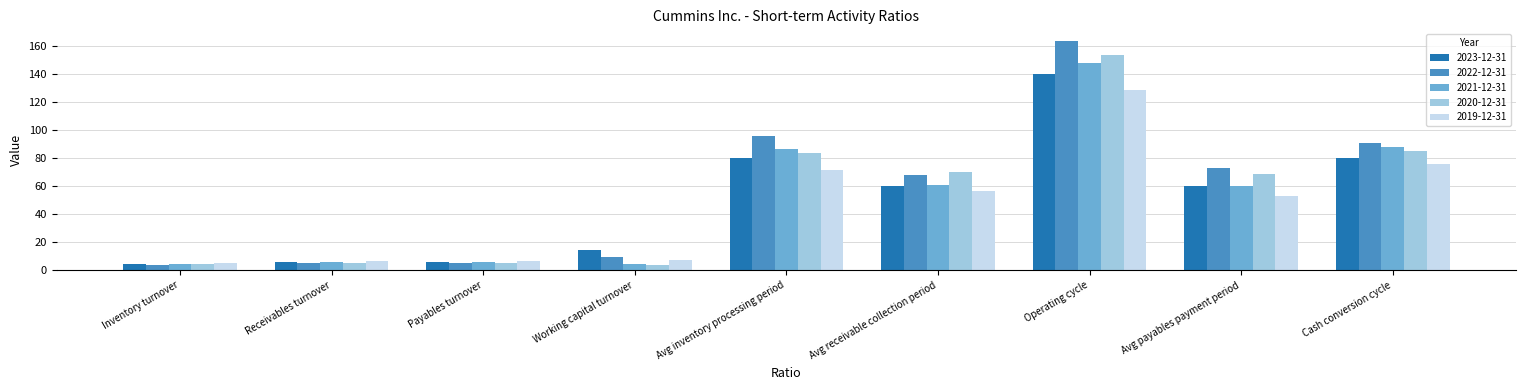

What is the difference between the 2021-12-31 values at Receivables turnover and Operating cycle?

142.0